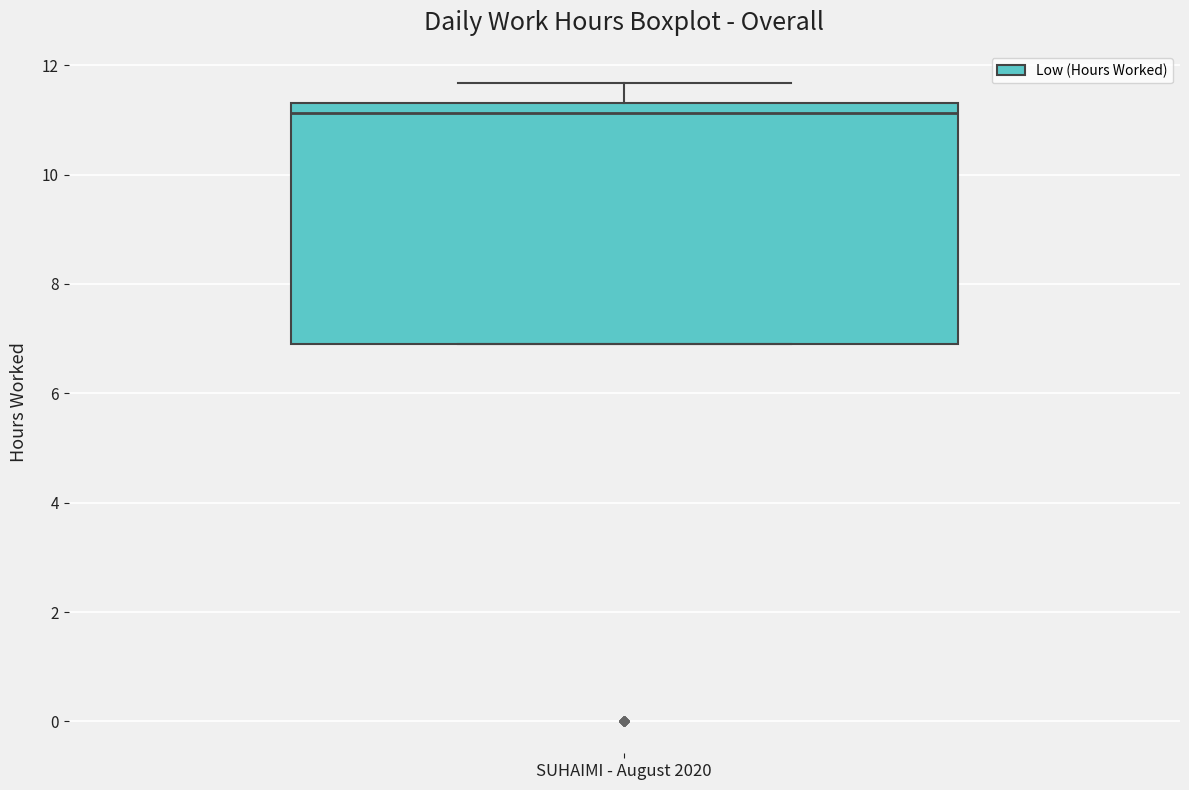

Where is the upper edge of the box for SUHAIMI - August 2020 on the y-axis? The values are not printed on the chart, so give them approximately, as read against the axis.

11.4